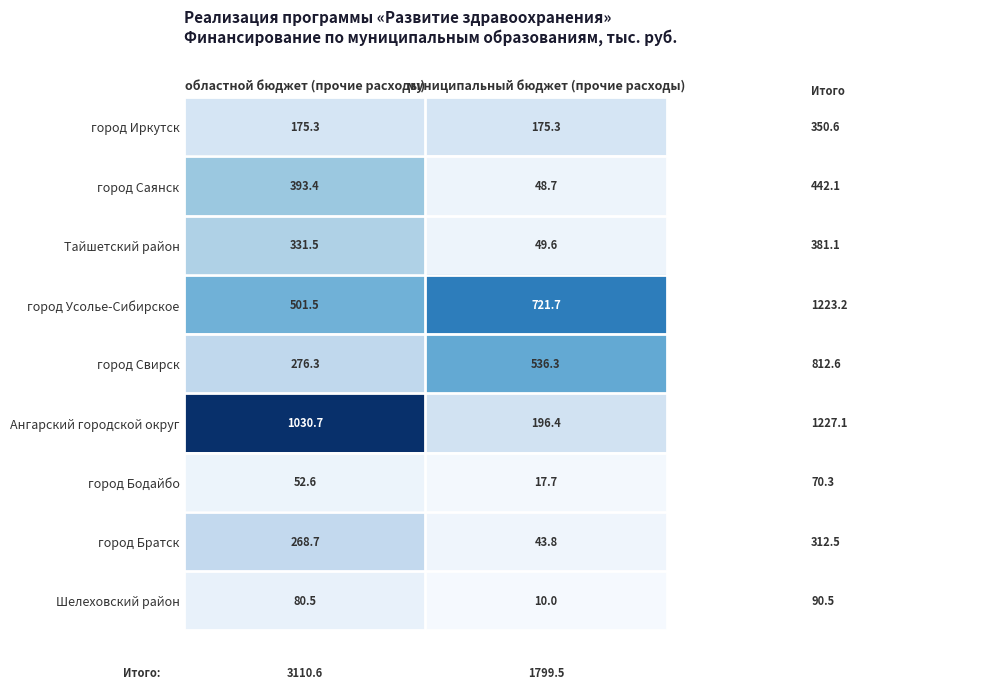

List the series in order of their peak value, highest first.

Ангарский городской округ, город Усолье-Сибирское, город Свирск, город Саянск, Тайшетский район, город Братск, город Иркутск, Шелеховский район, город Бодайбо